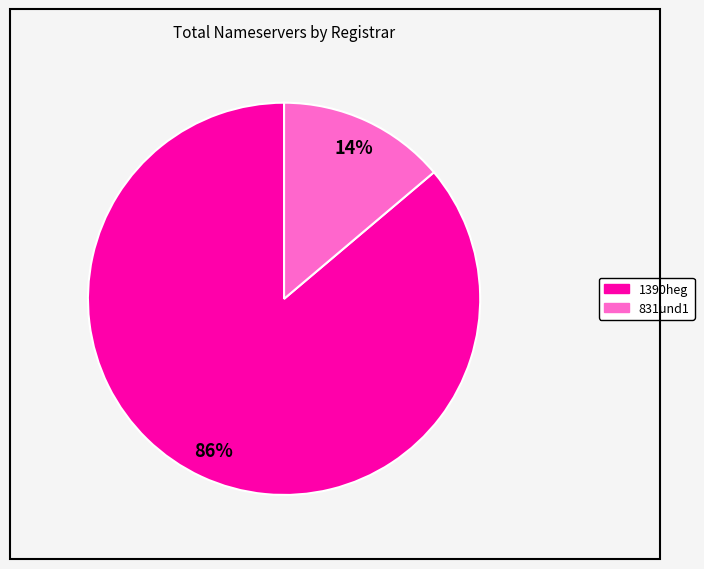

Is there a majority slice in this chart?

Yes